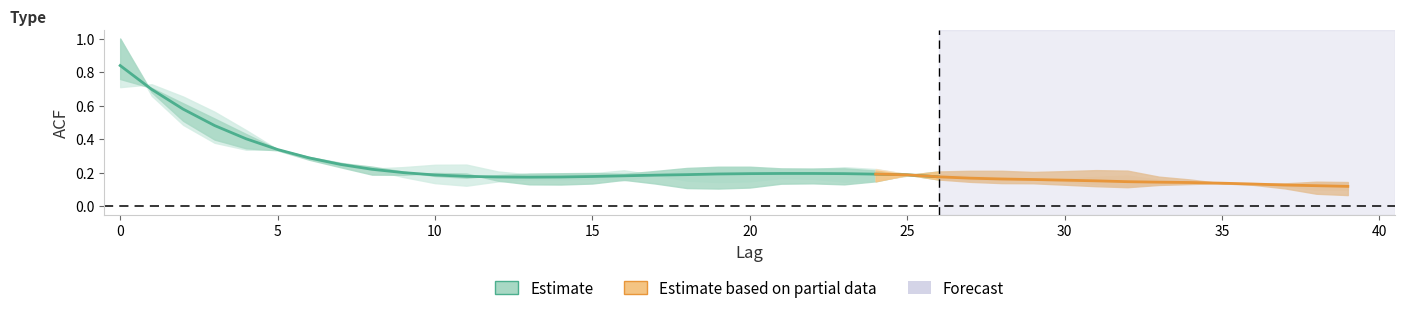

Does the chart have visible grid lines?

No